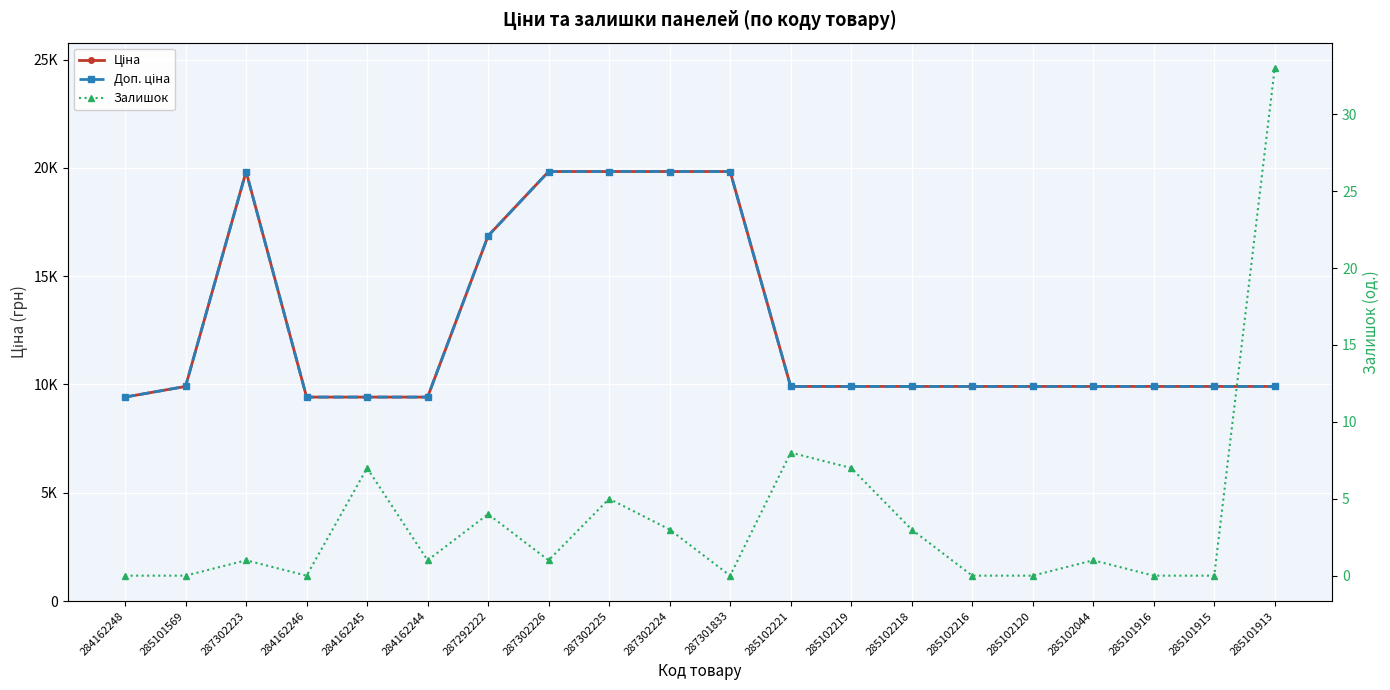

Rank the series by their maximum value, from lowest to highest.

Залишок, Ціна, Доп. ціна